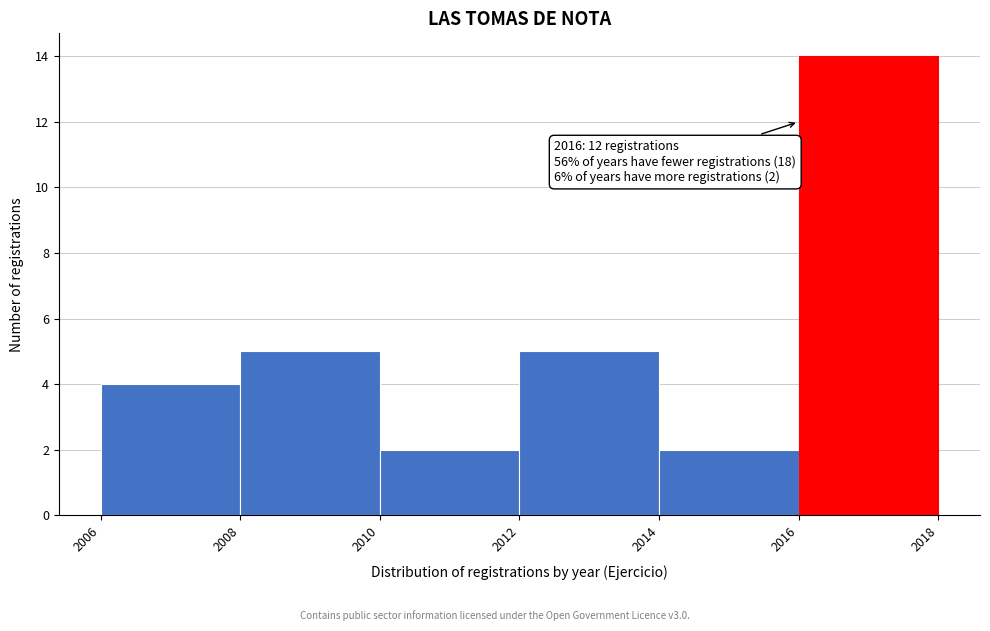

Which range on the x-axis has the tallest bar?

2016 to 2018